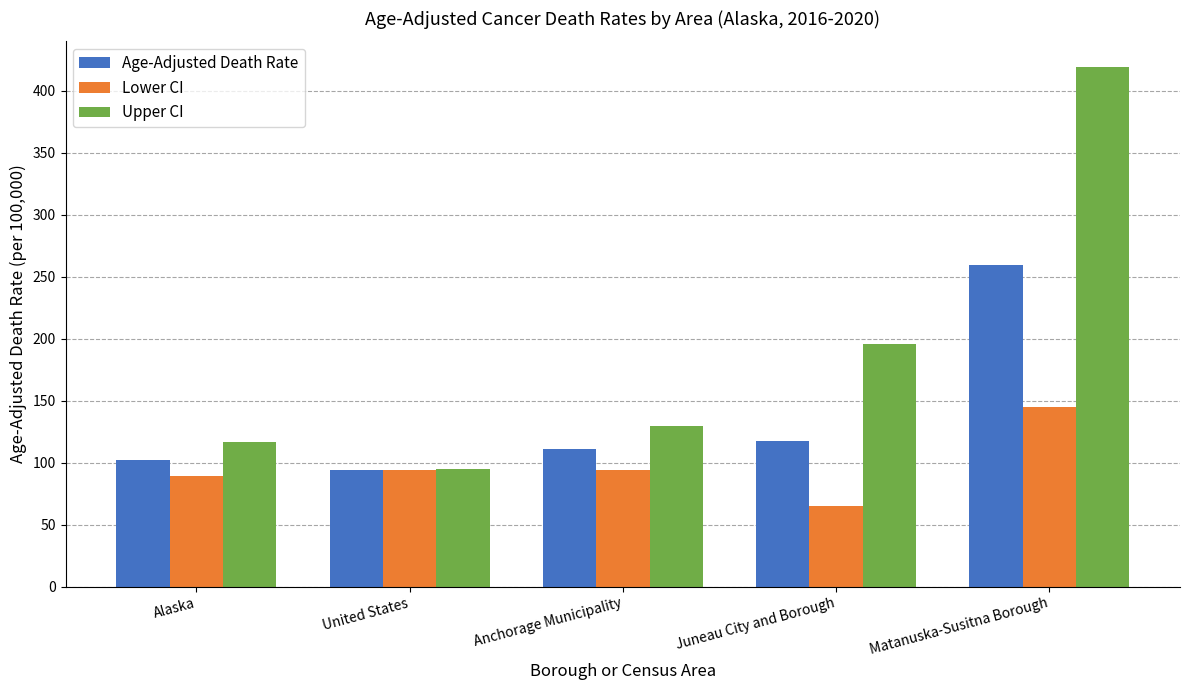

What is the lowest value of the Lower CI series?

65.1